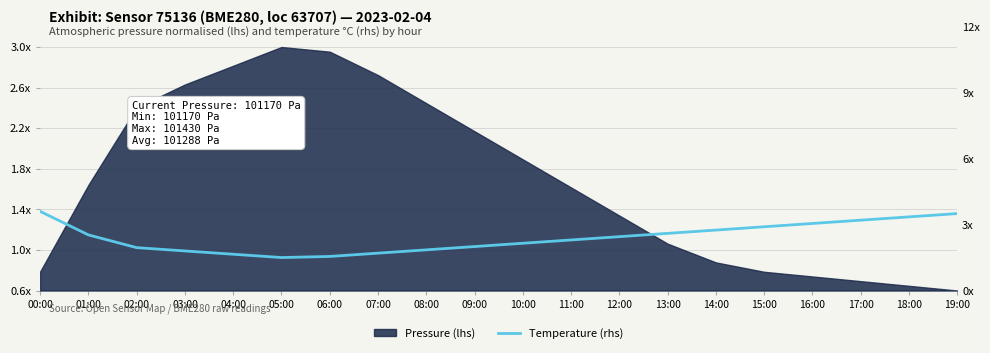

Does the chart have visible grid lines?

Yes